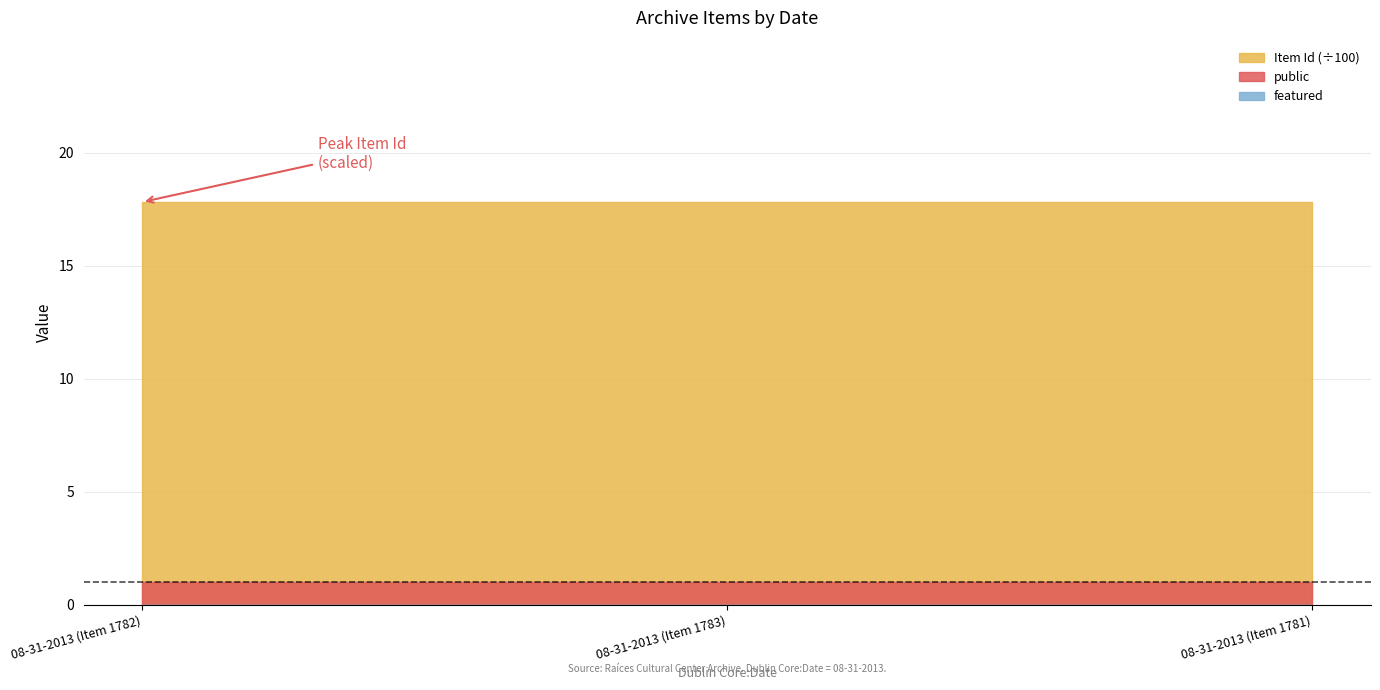

What is the value of the public point at the 1st from the left?

1